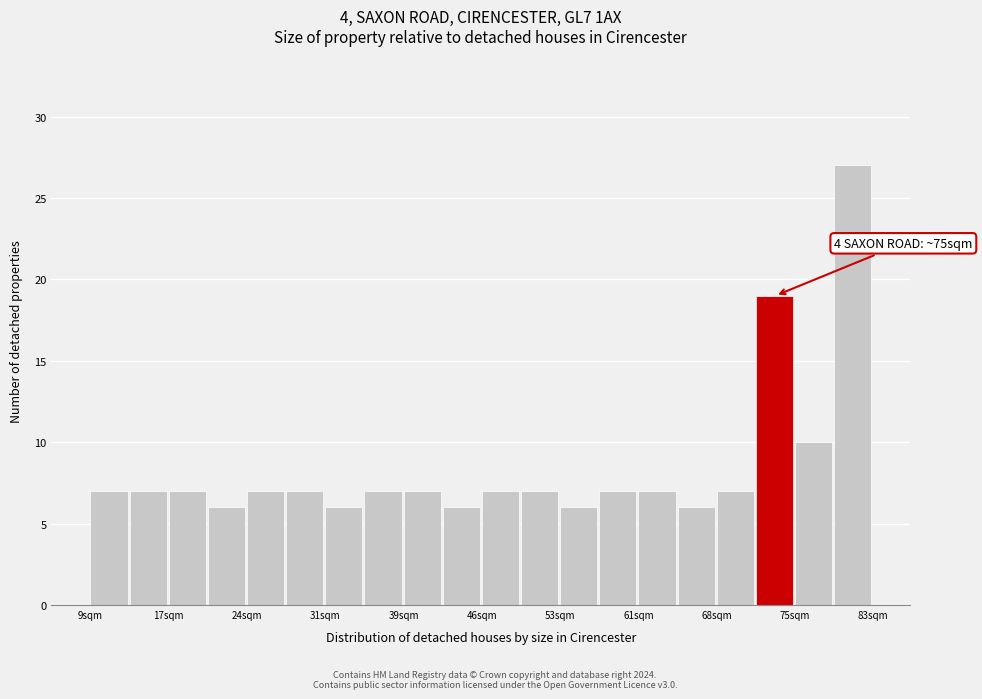

Read against the x-axis, roughly where is the centre of the tallest bar?

81